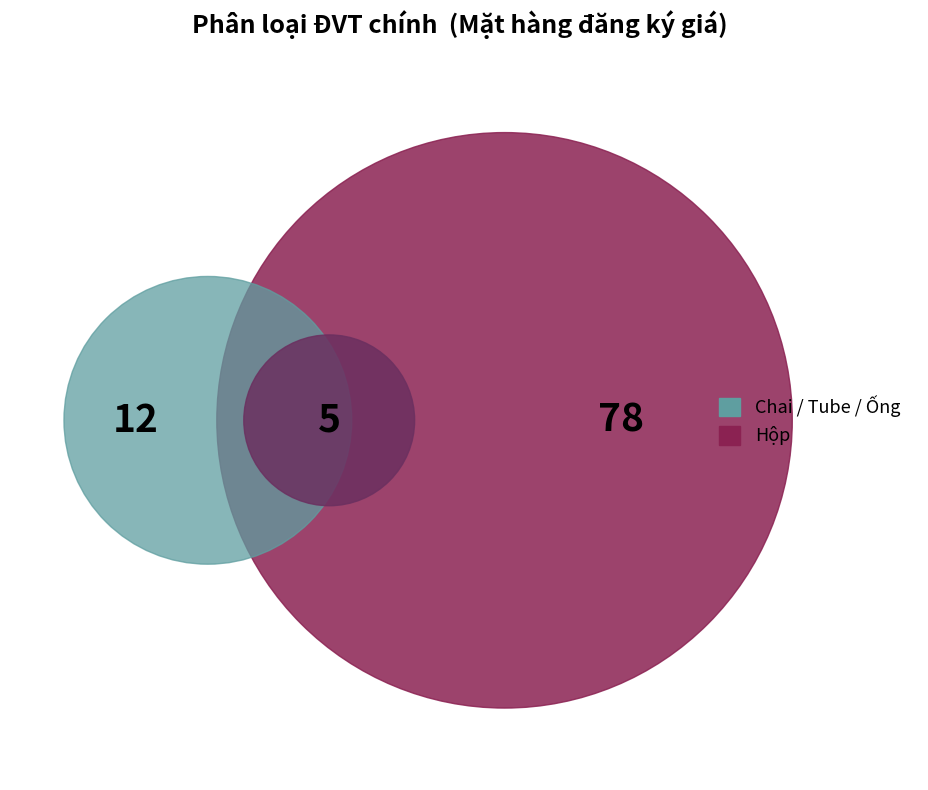

To the nearest percent, what is the combined percentage of Tube and Ống?

5%